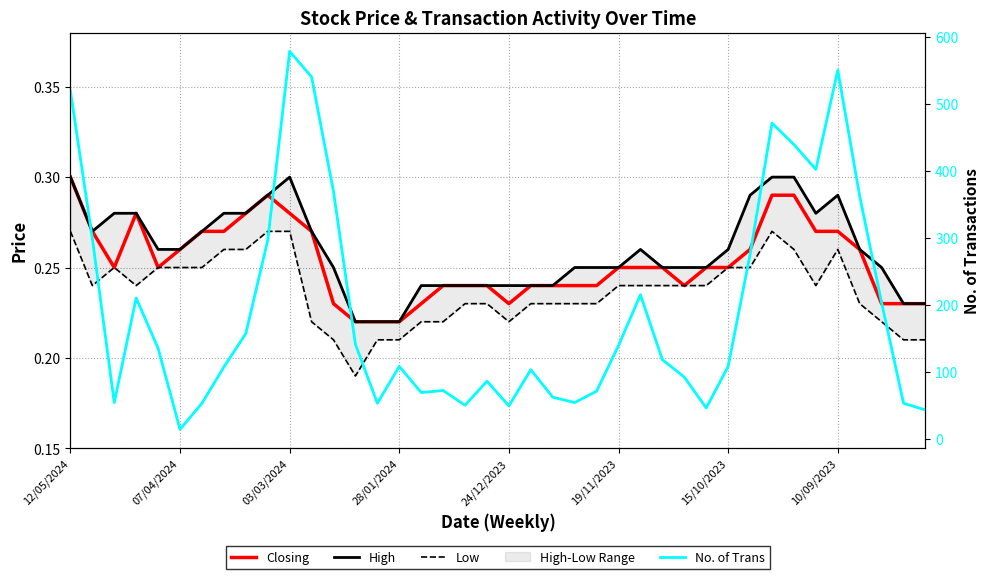

At which category is the sum across all series the highest?

03/03/2024